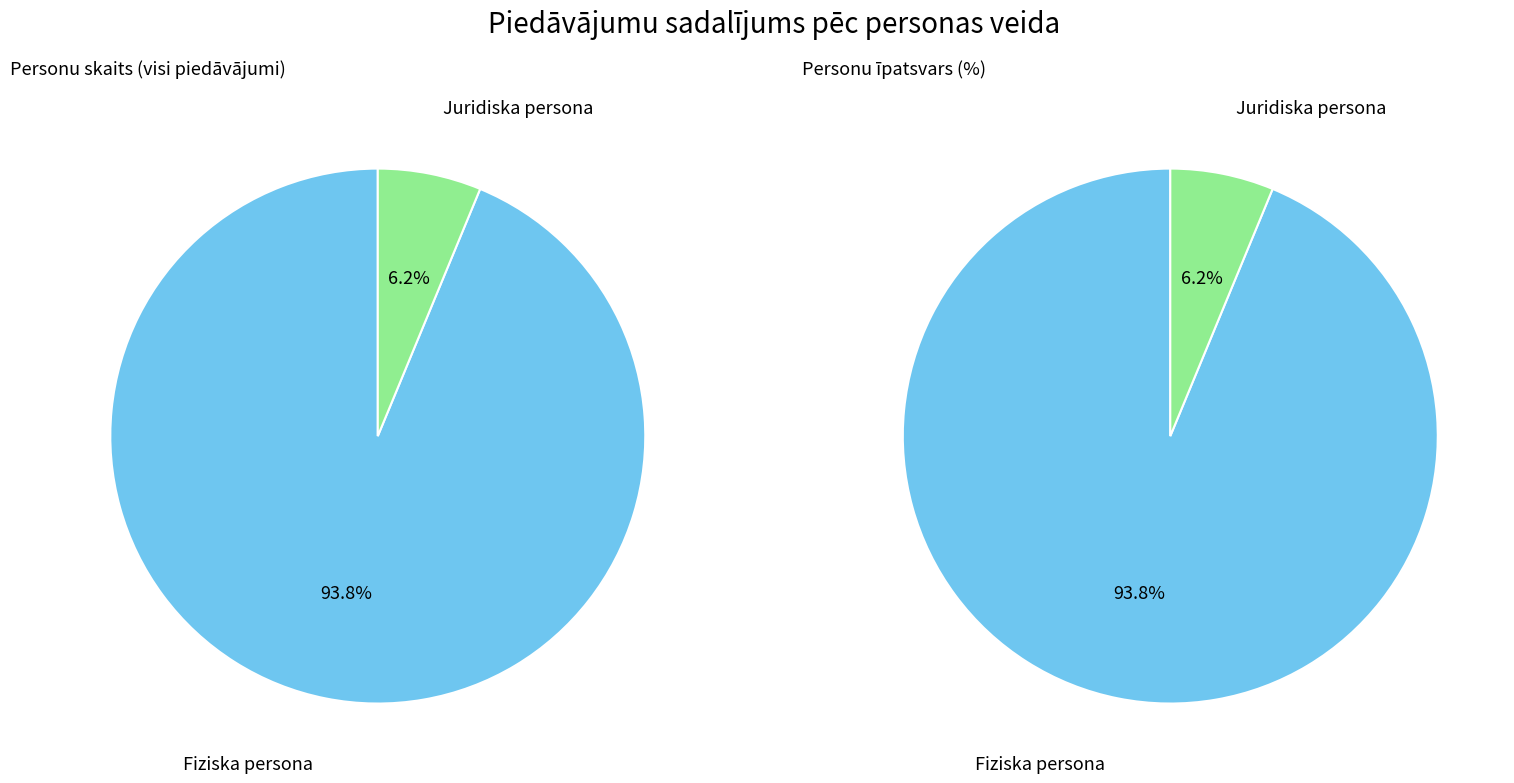

What is the change in value from Fiziska persona to Juridiska persona?

-28